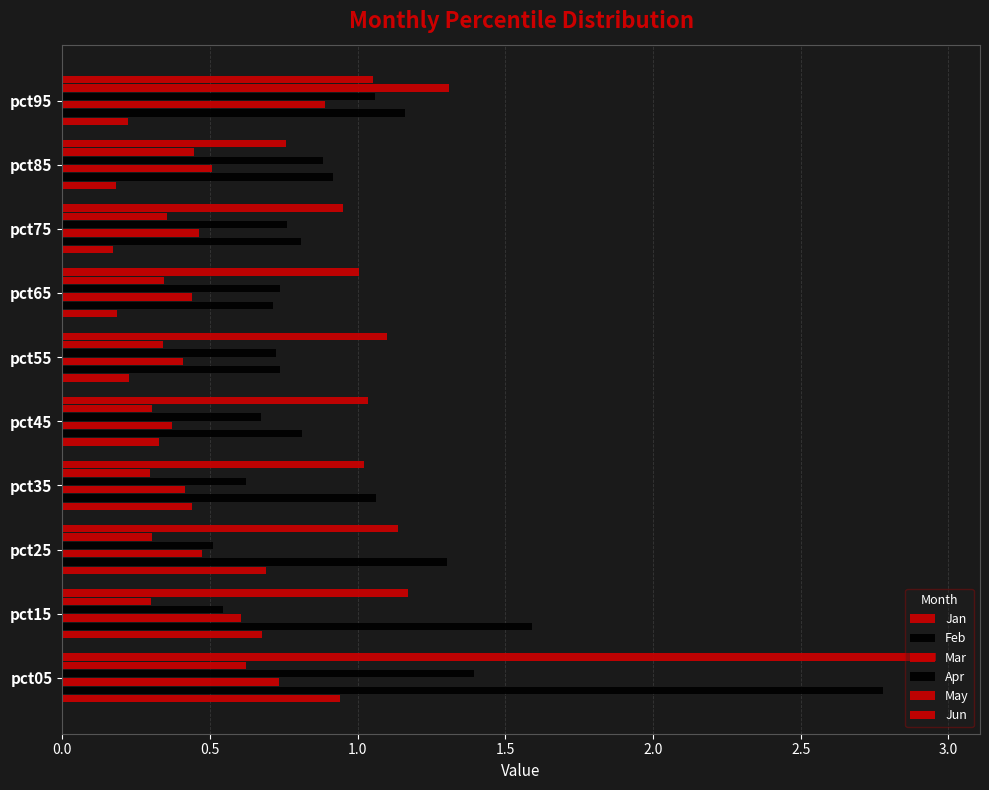

Count the number of categories in the chart.

10